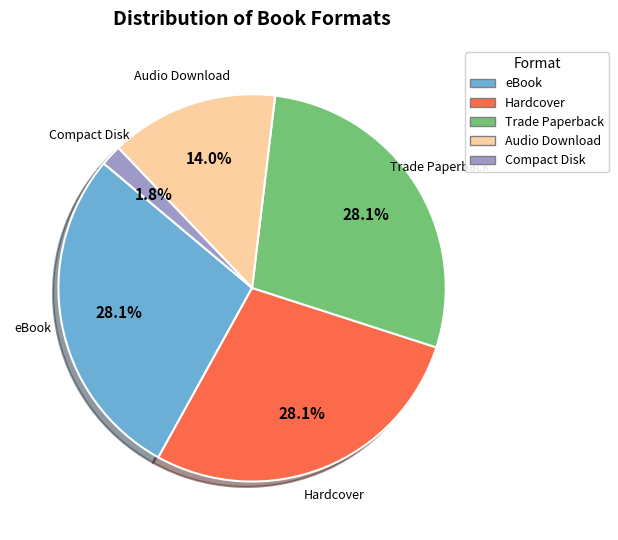

What is the smallest slice in the pie chart?

Compact Disk